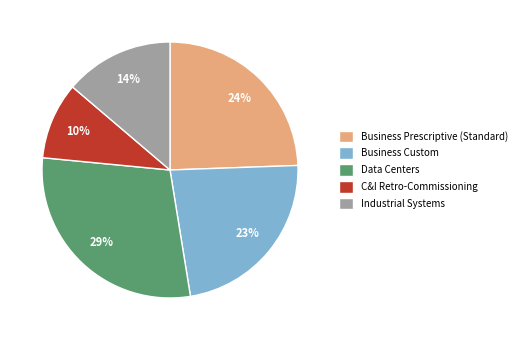

Between Business Custom and Industrial Systems, which is larger?

Business Custom